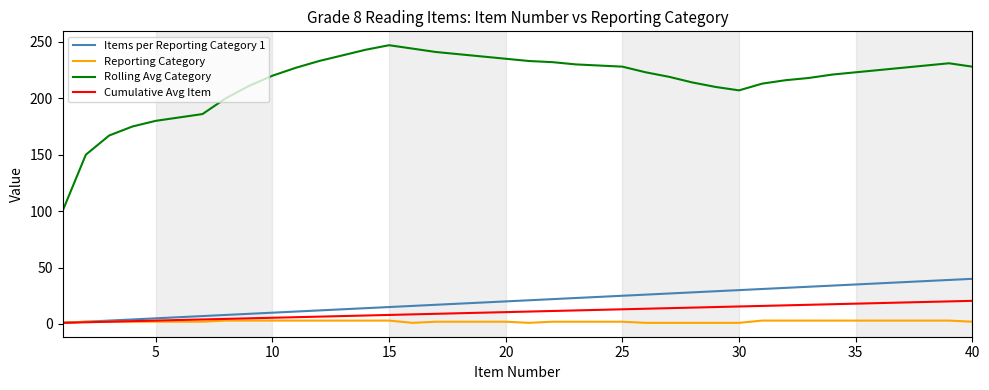

Which series has the widest spread of values?

Rolling Avg Category